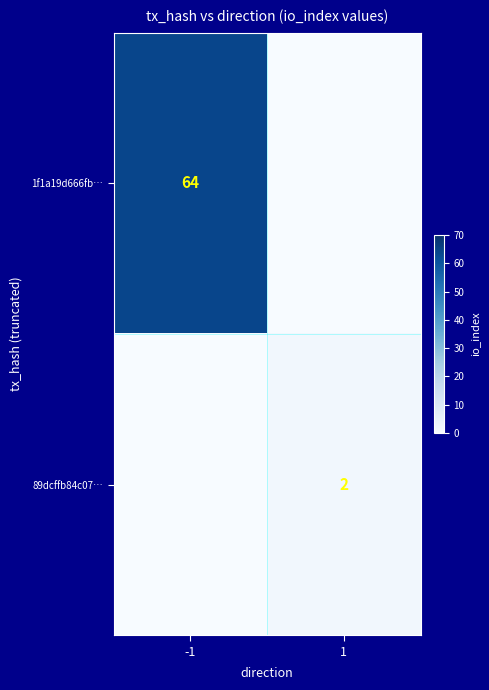

Is the value of 1f1a19d666fb… at -1 greater than the value of 89dcffb84c07… at 1?

Yes